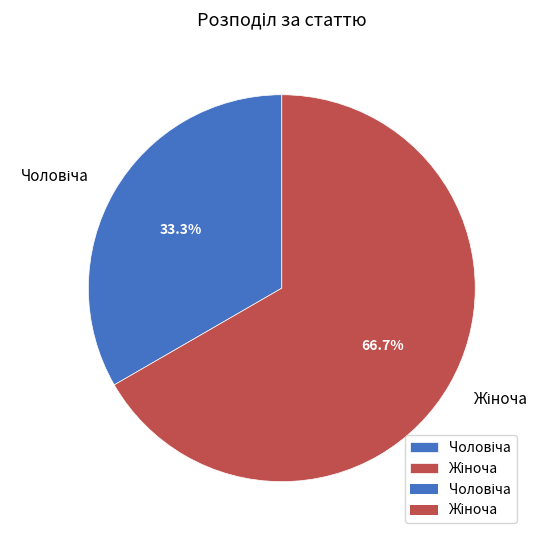

Is there any slice that represents more than half of the pie?

Yes